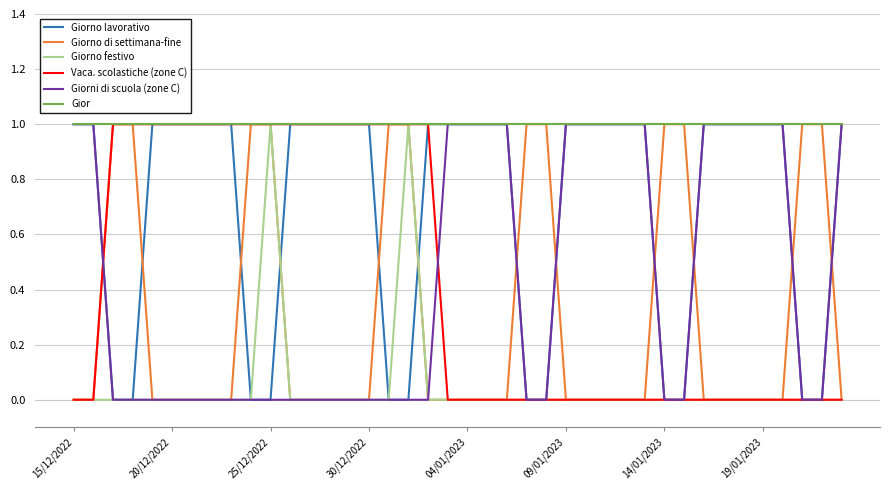

Which series has the largest total across all categories?

Gior